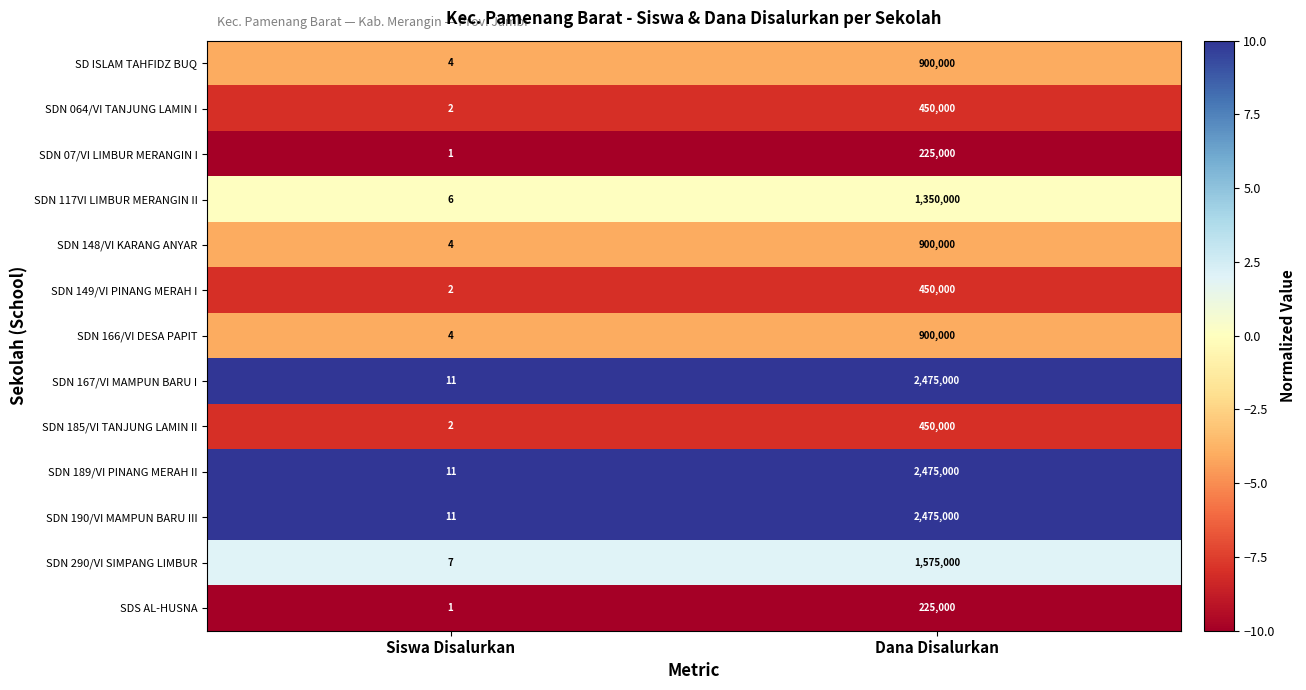

List the labels in order of SDN 149/VI PINANG MERAH I value, largest first.

Dana Disalurkan, Siswa Disalurkan